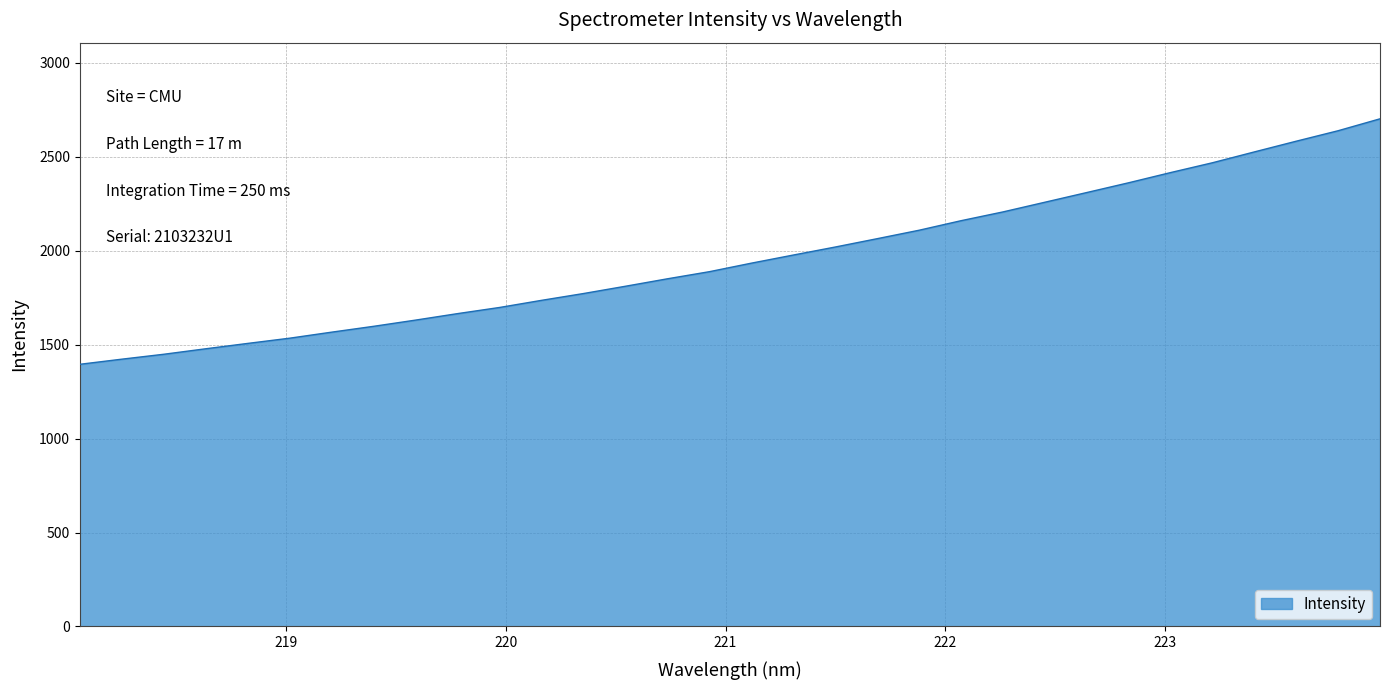

What is the smallest value displayed?

1395.4